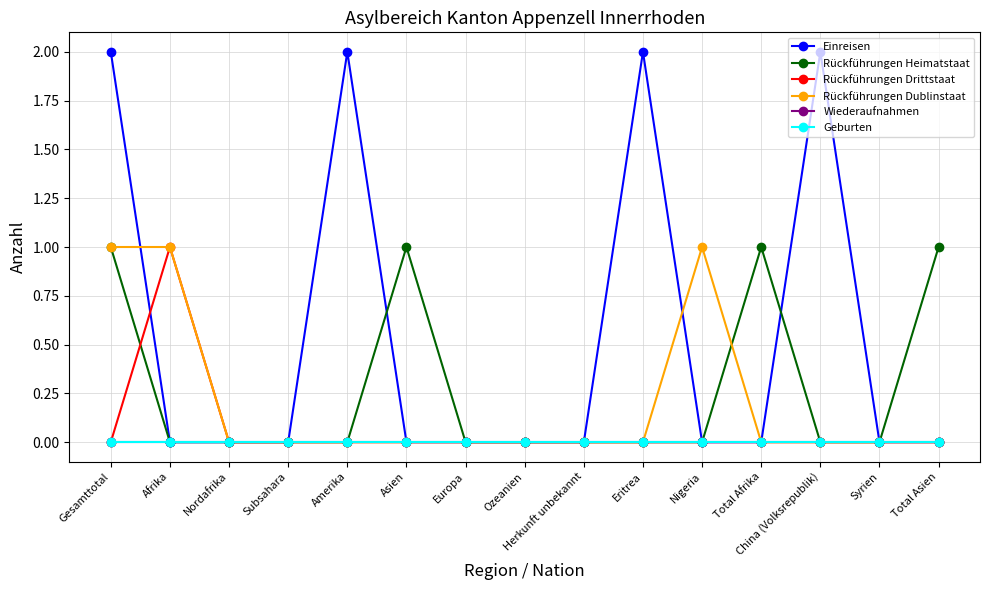

True or false: Rückführungen Dublinstaat and Rückführungen Drittstaat cross at least once.

False